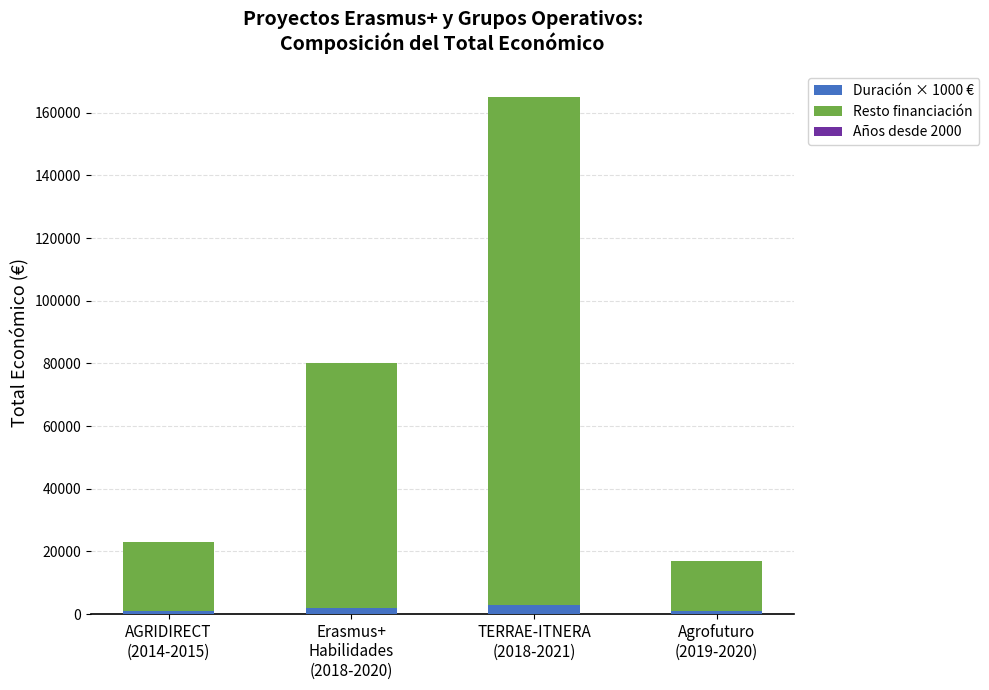

Are the bars horizontal?

No